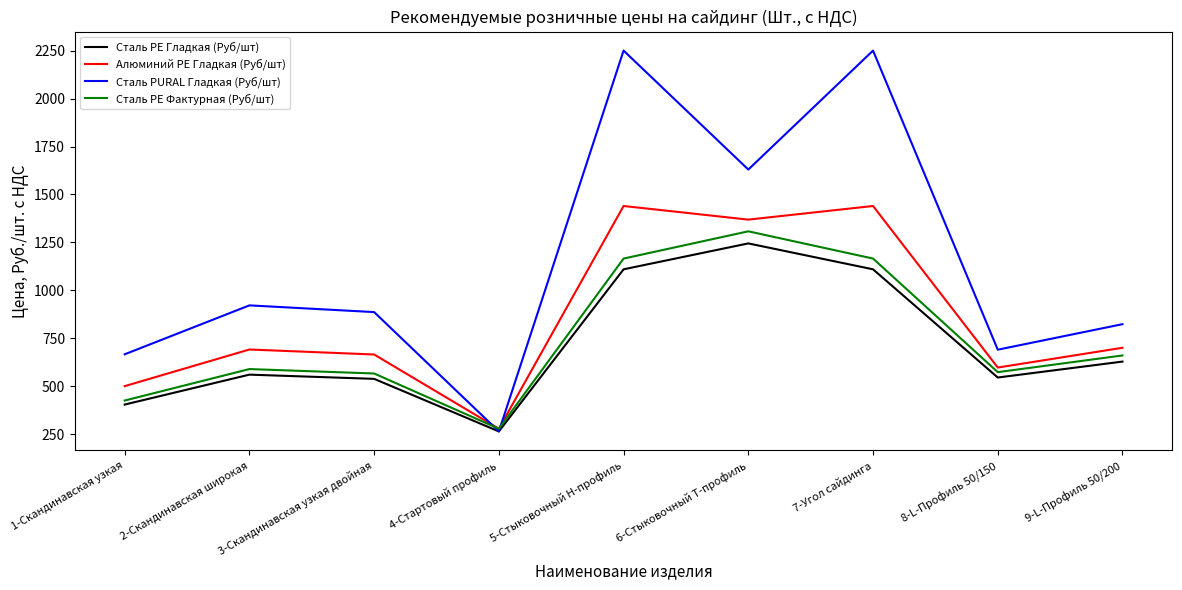

The Сталь PURAL Гладкая (Руб/шт) series shows 691 at 8-L-Профиль 50/150. True or false?

True